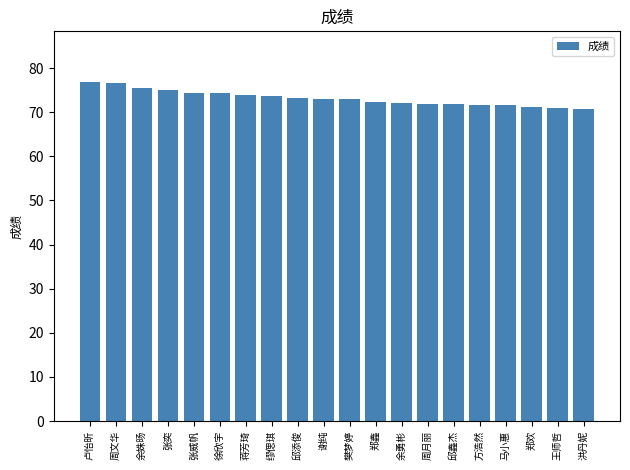

True or false: the data shows 103.4 at 方浩然.

False